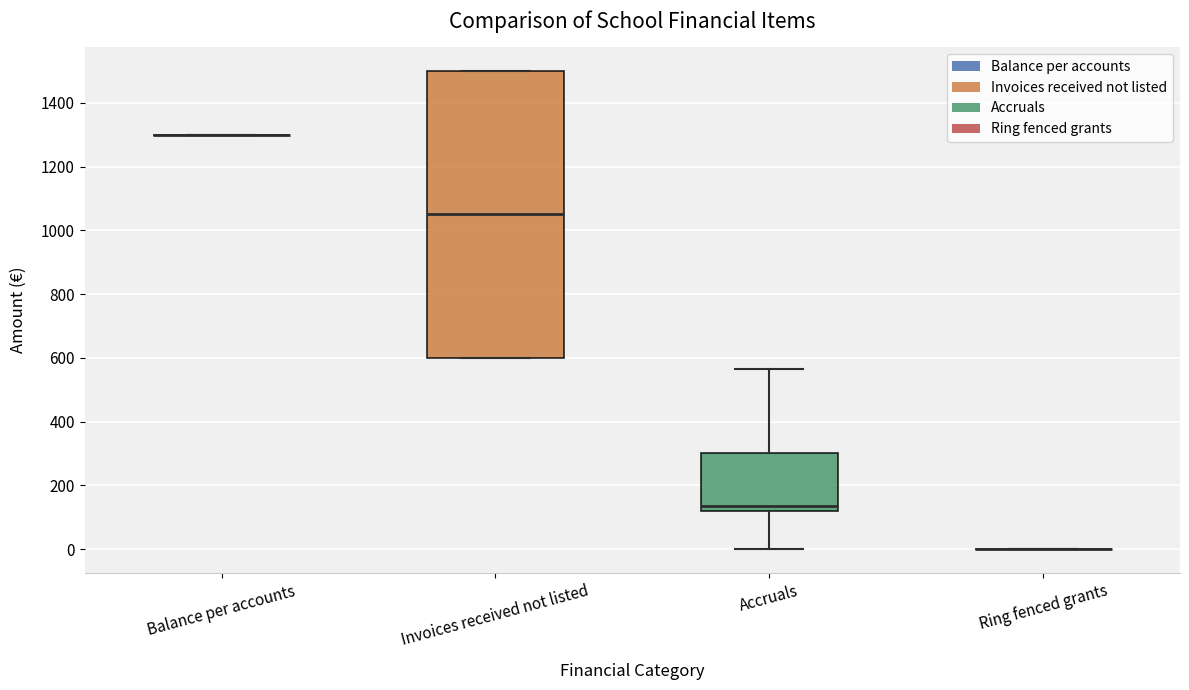

Reading left to right, transcribe this box plot: for each box, give where its median line is, the range the box spans, and where its two whiskers end, as read against the y-axis. The values are not printed on the chart, so give them approximately, as read against the axis.

Balance per accounts: box collapsed to a line at 1300, whiskers 1300 to 1300
Invoices received not listed: median 1060, box 600 to 1500, whiskers 600 to 1500
Accruals: median 140, box 120 to 300, whiskers 0 to 560
Ring fenced grants: box collapsed to a line at 0, whiskers 0 to 0